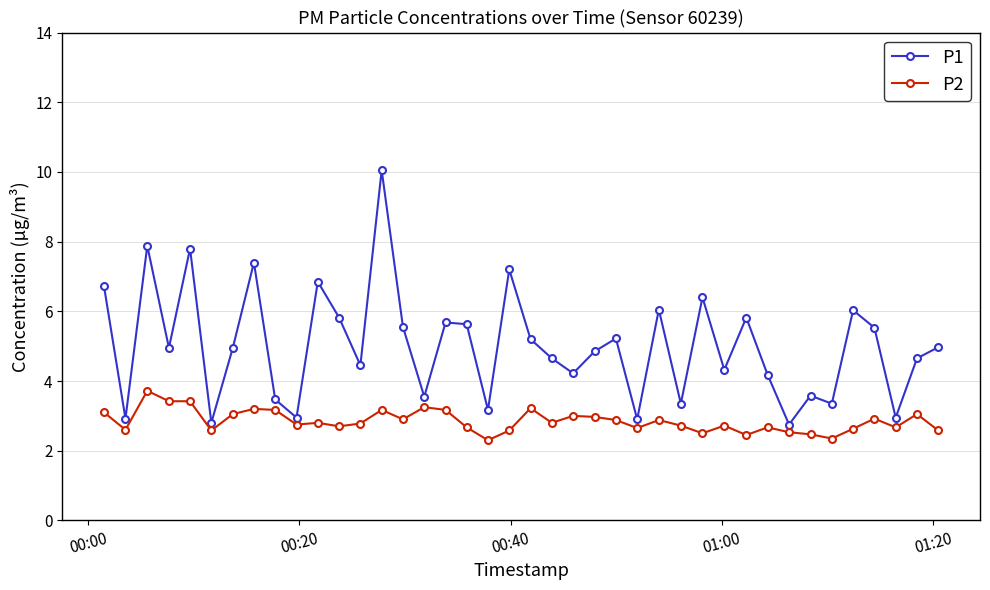

What is the average value of the P2 series?

2.8